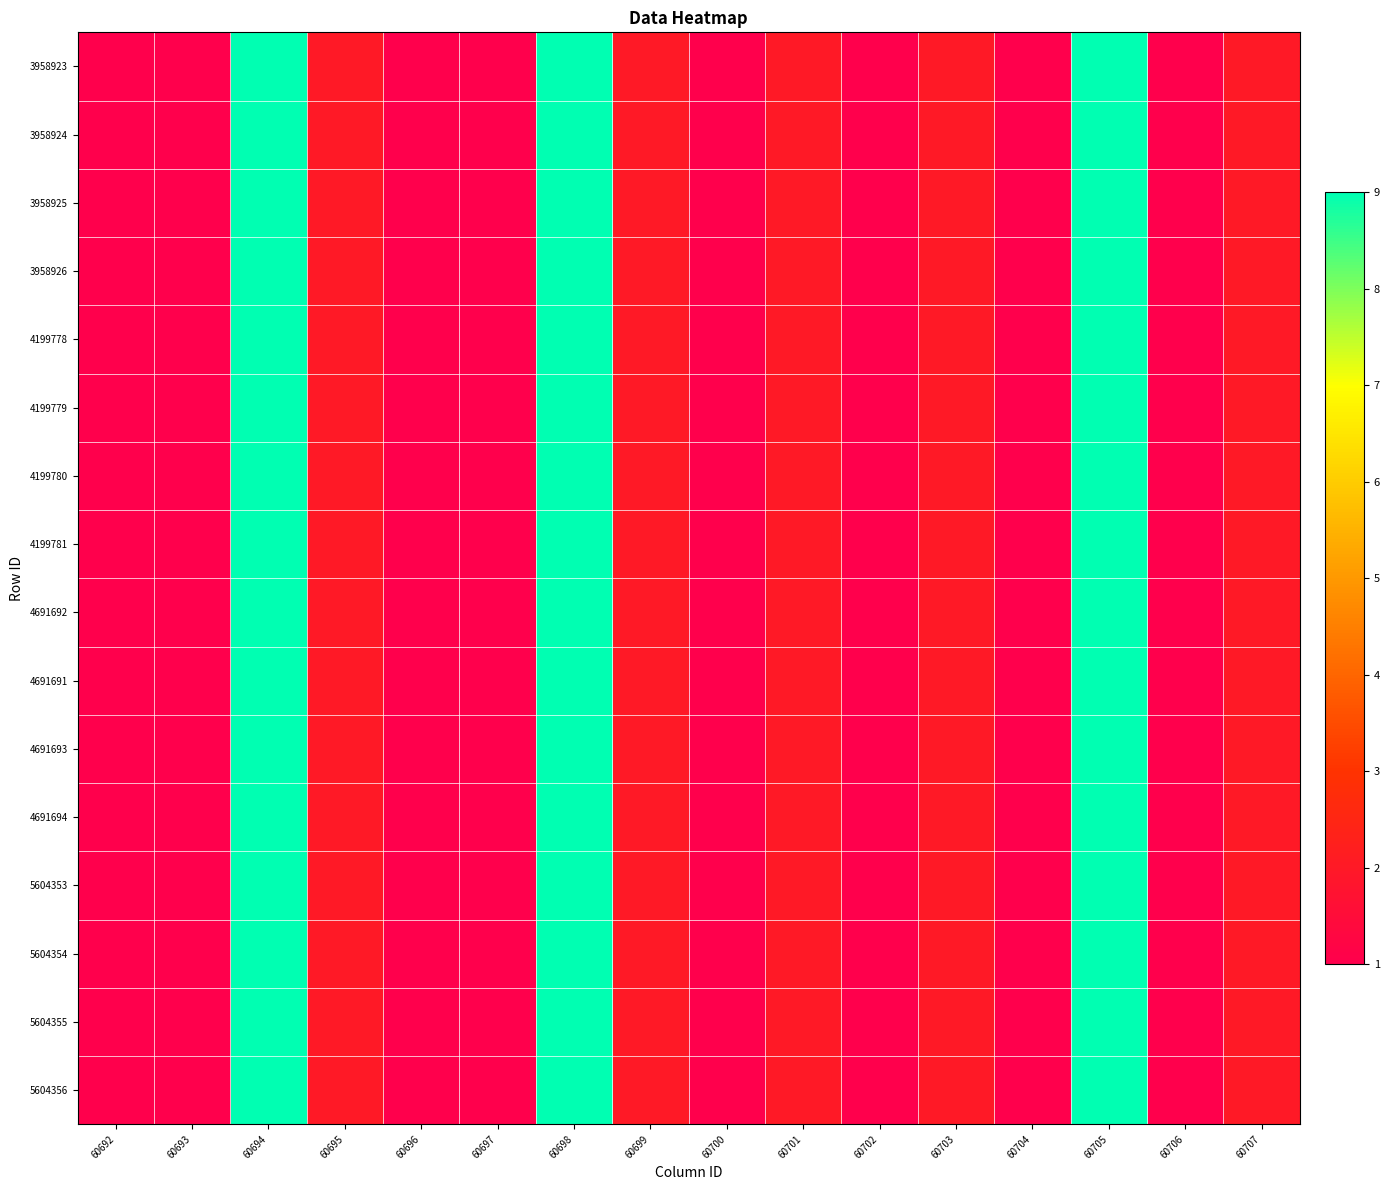

Which series has the widest spread of values?

3958923